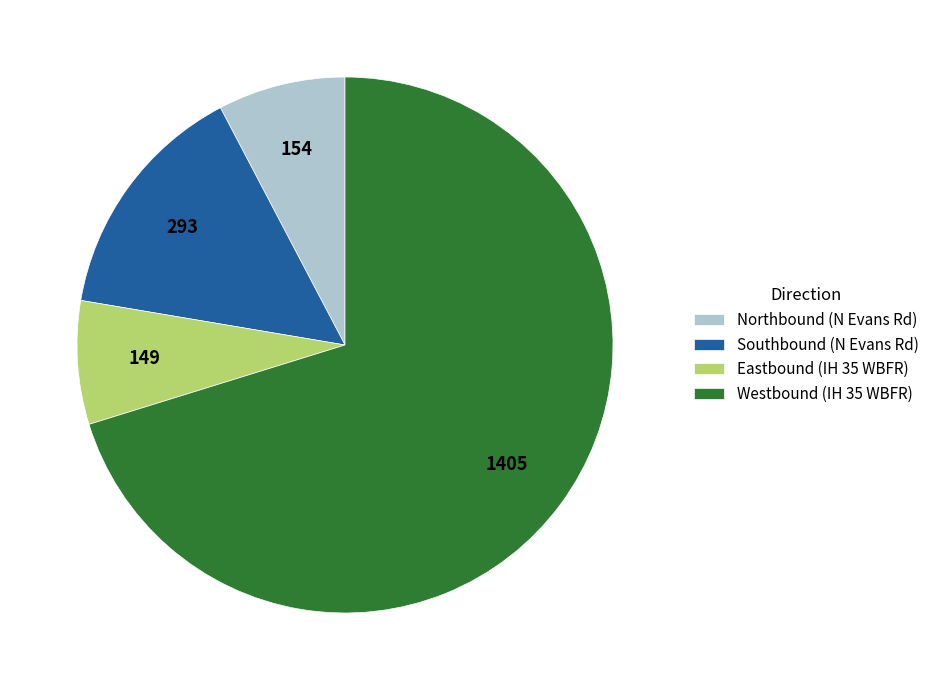

What is the largest slice in the pie chart?

Westbound (IH 35 WBFR)